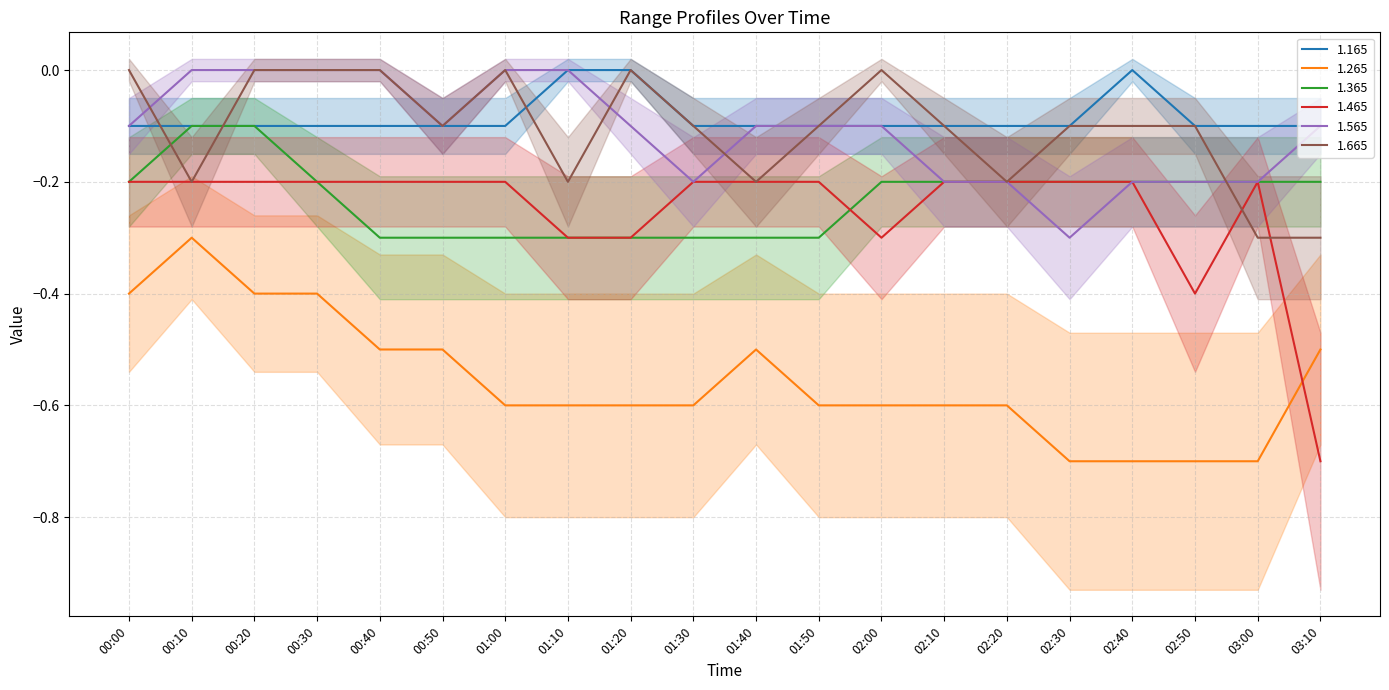

Is it true that 1.365 equals -0.3 at 02:30?

False